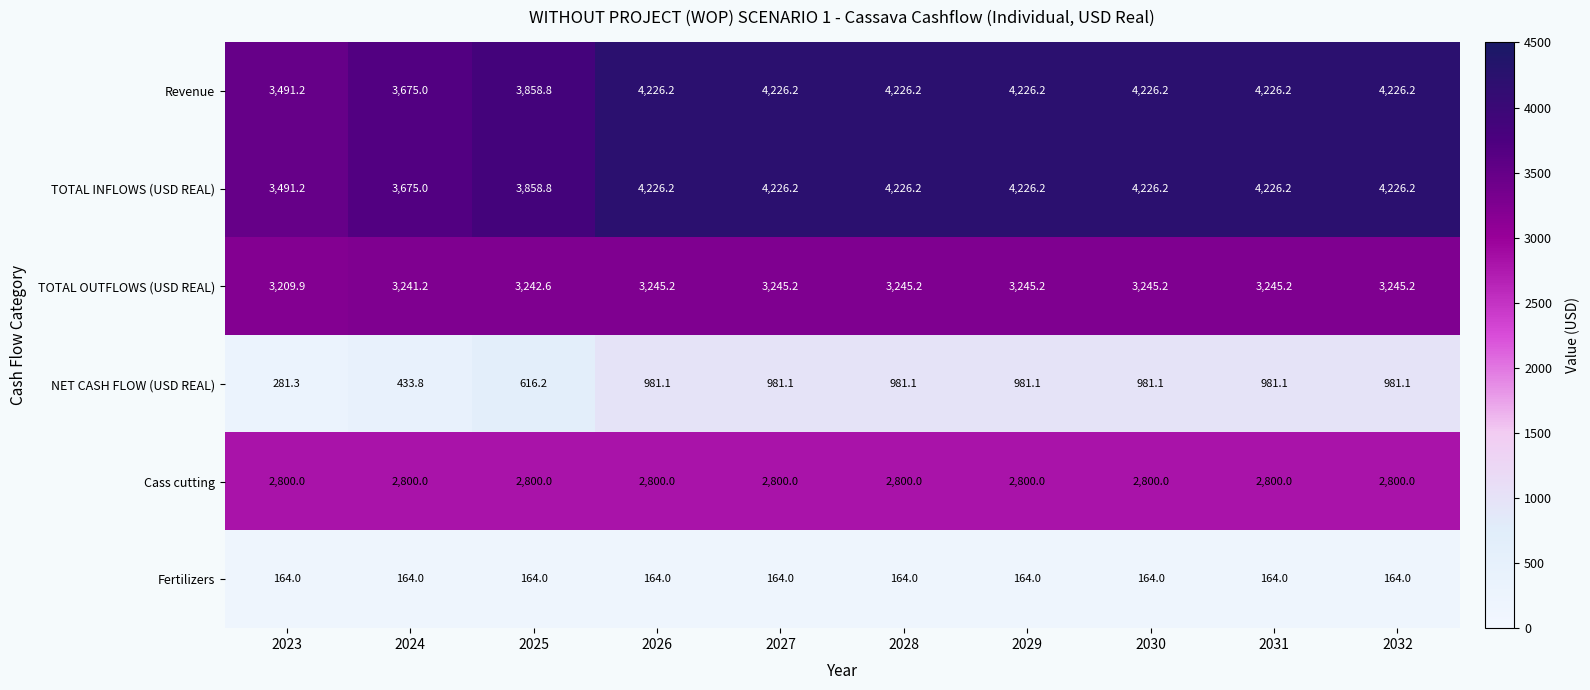

What is the lowest value of the TOTAL INFLOWS (USD REAL) series?

3491.2